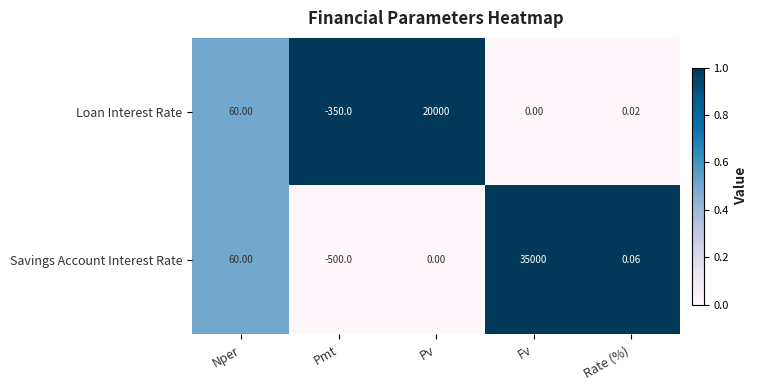

At which label is Loan Interest Rate closest to 9825?

Nper